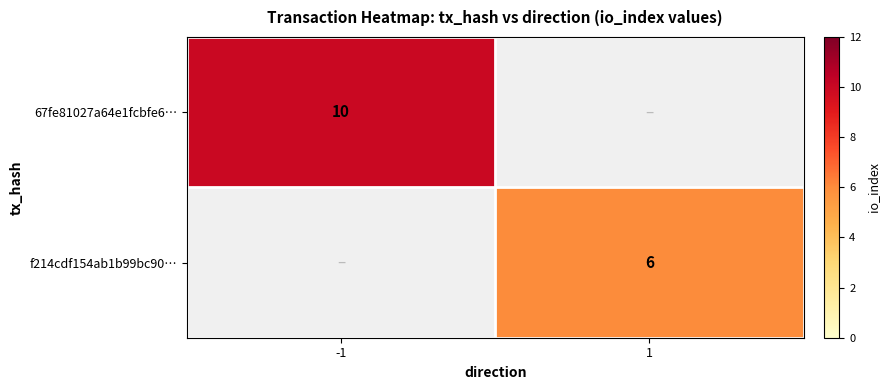

The value of f214cdf154ab1b99bc90… at 1 is 6. True or false?

True